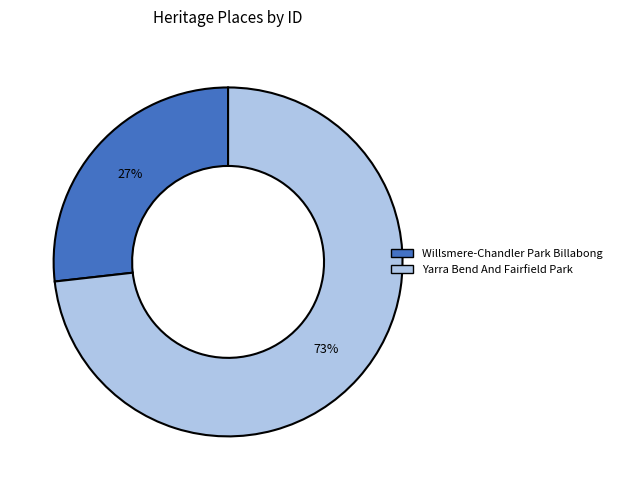

Is Yarra Bend And Fairfield Park the majority of the pie?

Yes